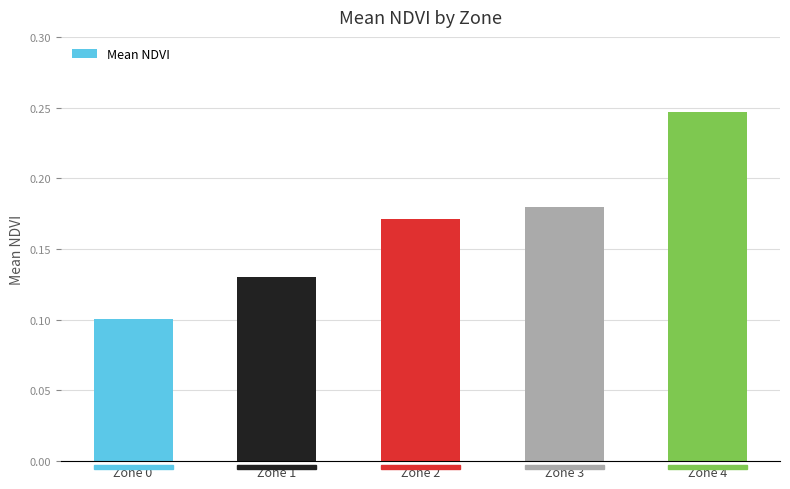

Which label corresponds to the smallest value in the chart?

Zone 0